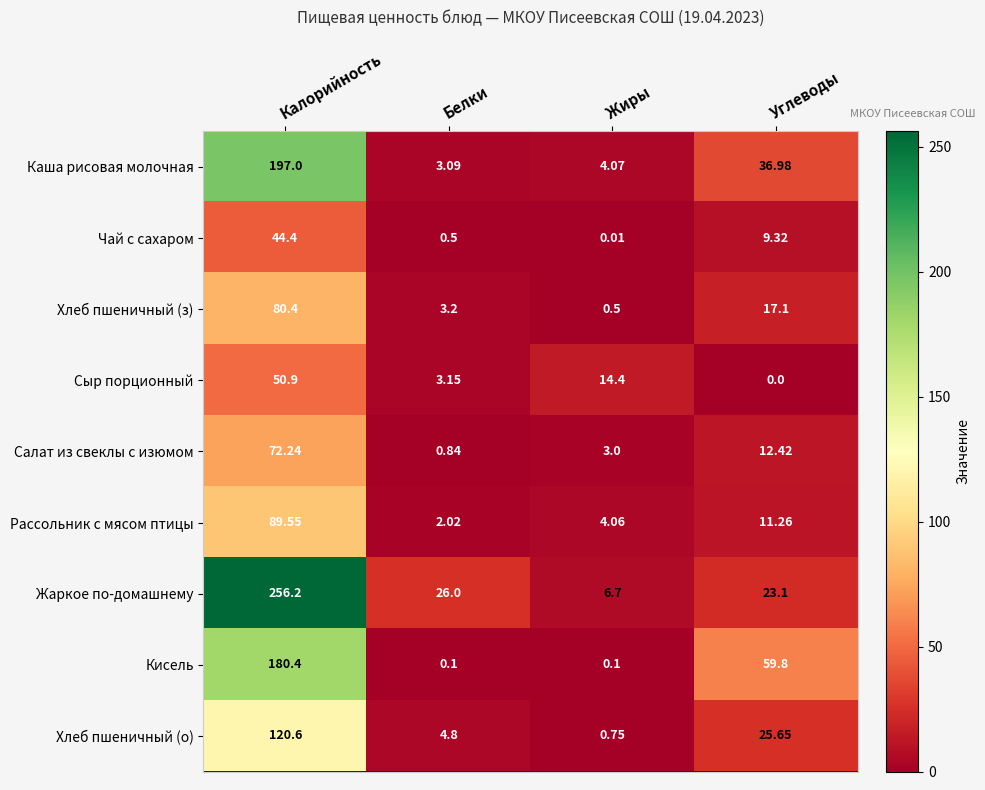

Which category has the lowest value in the Чай с сахаром series?

Жиры